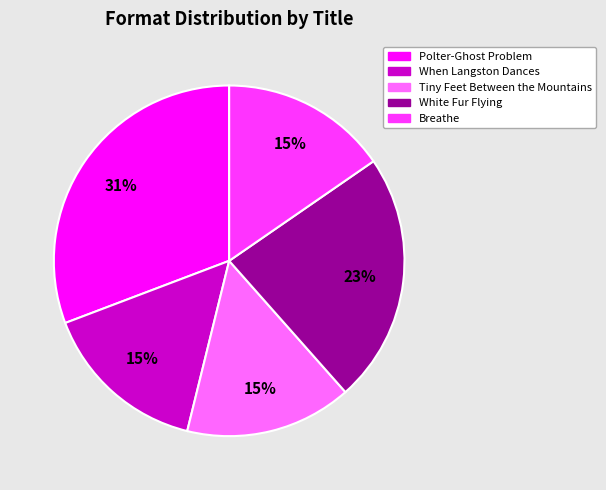

How many slices are in this pie chart?

5